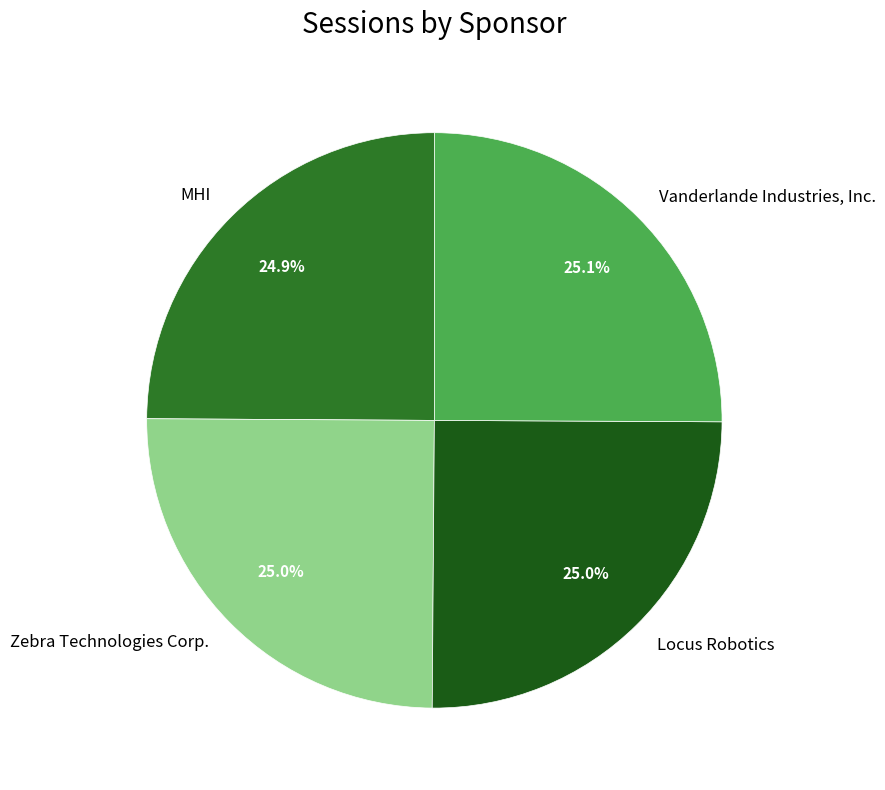

Is there any slice that represents more than half of the pie?

No